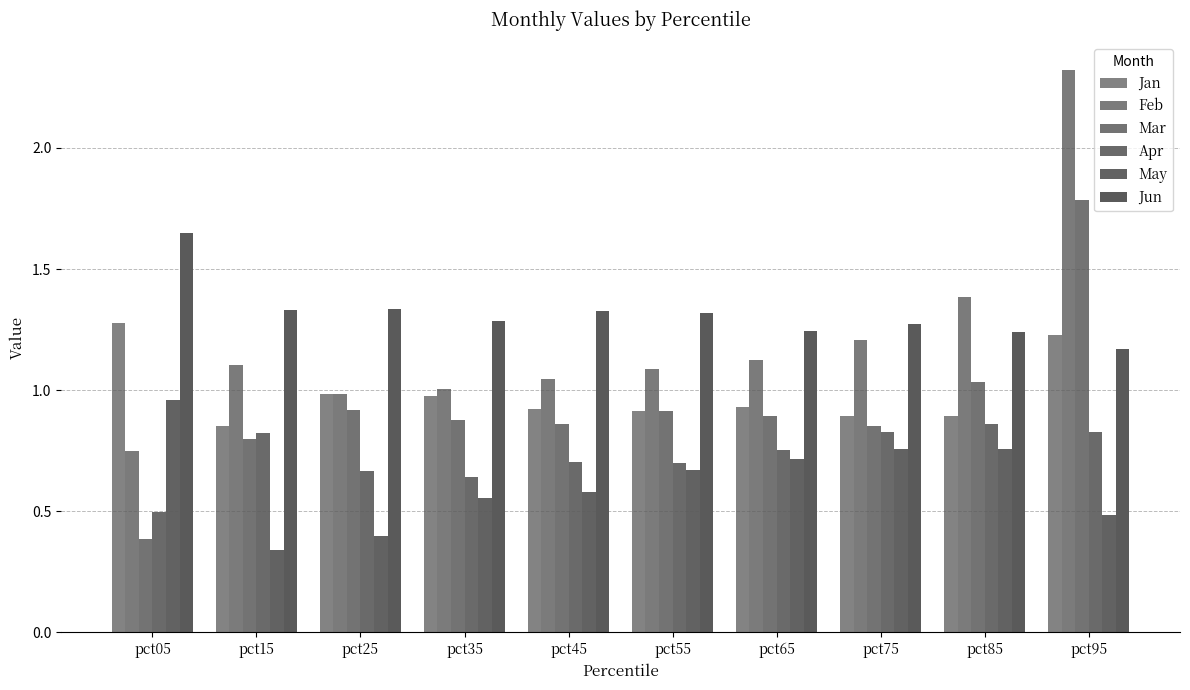

Reading left to right, what are all the values shown in this chart?

Jan: pct05=1.3	pct15=0.9	pct25=1.0	pct35=1.0	pct45=0.9	pct55=0.9	pct65=0.9	pct75=0.9	pct85=0.9	pct95=1.2
Feb: pct05=0.7	pct15=1.1	pct25=1.0	pct35=1.0	pct45=1.0	pct55=1.1	pct65=1.1	pct75=1.2	pct85=1.4	pct95=2.3
Mar: pct05=0.4	pct15=0.8	pct25=0.9	pct35=0.9	pct45=0.9	pct55=0.9	pct65=0.9	pct75=0.9	pct85=1.0	pct95=1.8
Apr: pct05=0.5	pct15=0.8	pct25=0.7	pct35=0.6	pct45=0.7	pct55=0.7	pct65=0.8	pct75=0.8	pct85=0.9	pct95=0.8
May: pct05=1.0	pct15=0.3	pct25=0.4	pct35=0.6	pct45=0.6	pct55=0.7	pct65=0.7	pct75=0.8	pct85=0.8	pct95=0.5
Jun: pct05=1.7	pct15=1.3	pct25=1.3	pct35=1.3	pct45=1.3	pct55=1.3	pct65=1.2	pct75=1.3	pct85=1.2	pct95=1.2